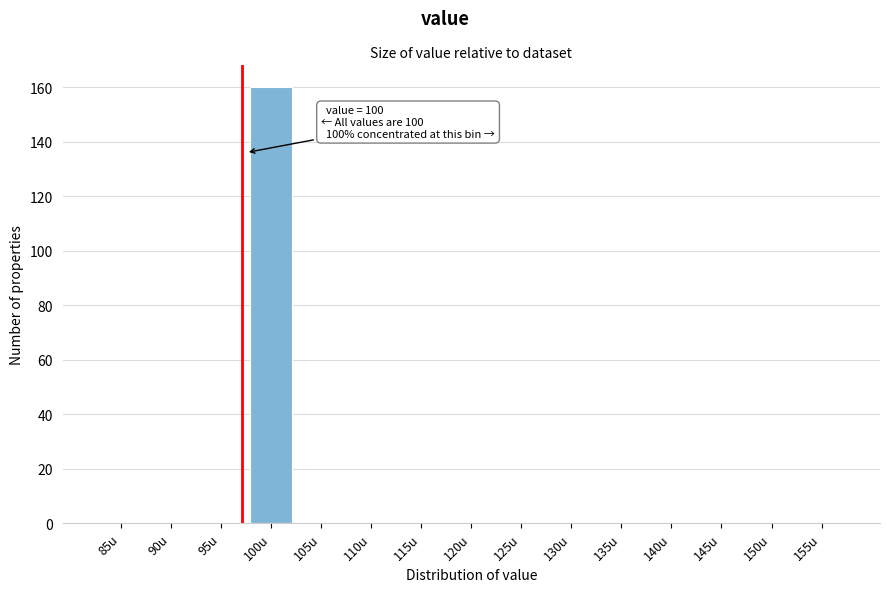

Reading left to right, transcribe all the data shown in this chart.

85u=0	90u=0	95u=0	100u=160	105u=0	110u=0	115u=0	120u=0	125u=0	130u=0	135u=0	140u=0	145u=0	150u=0	155u=0